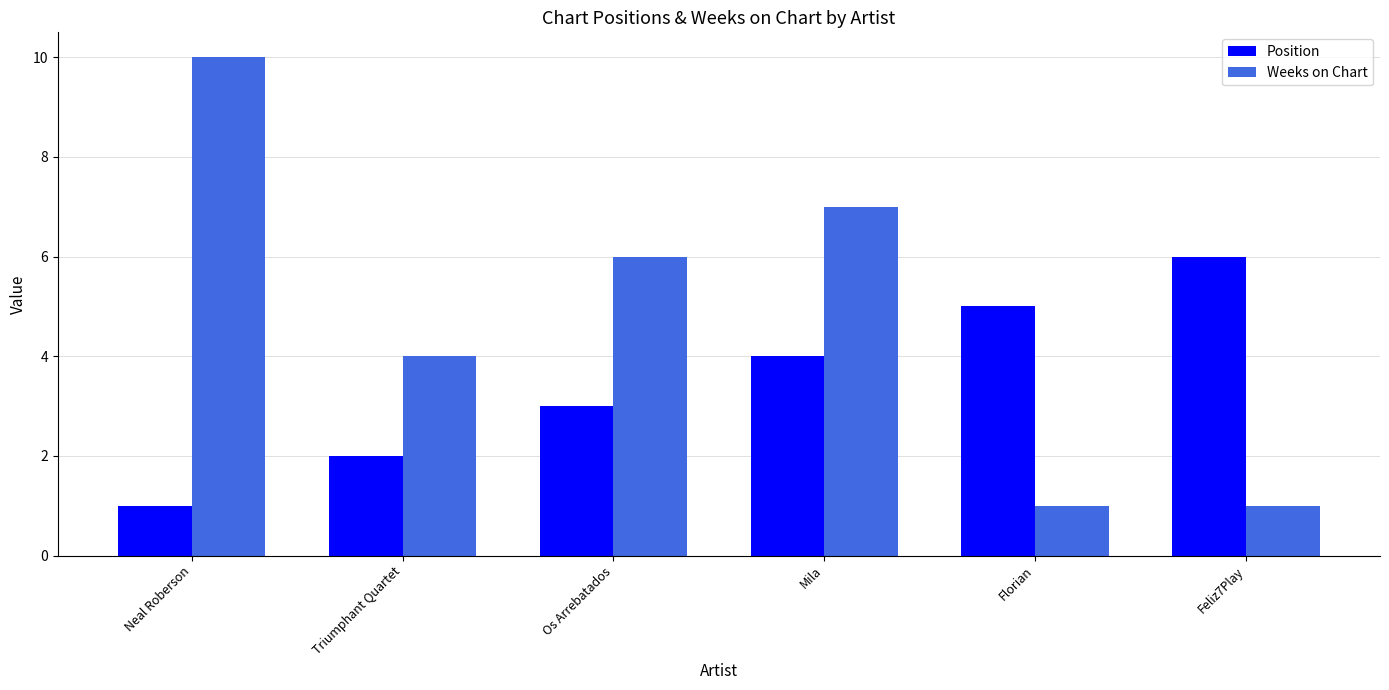

What is the difference between the maximum and minimum values in the Position series?

5